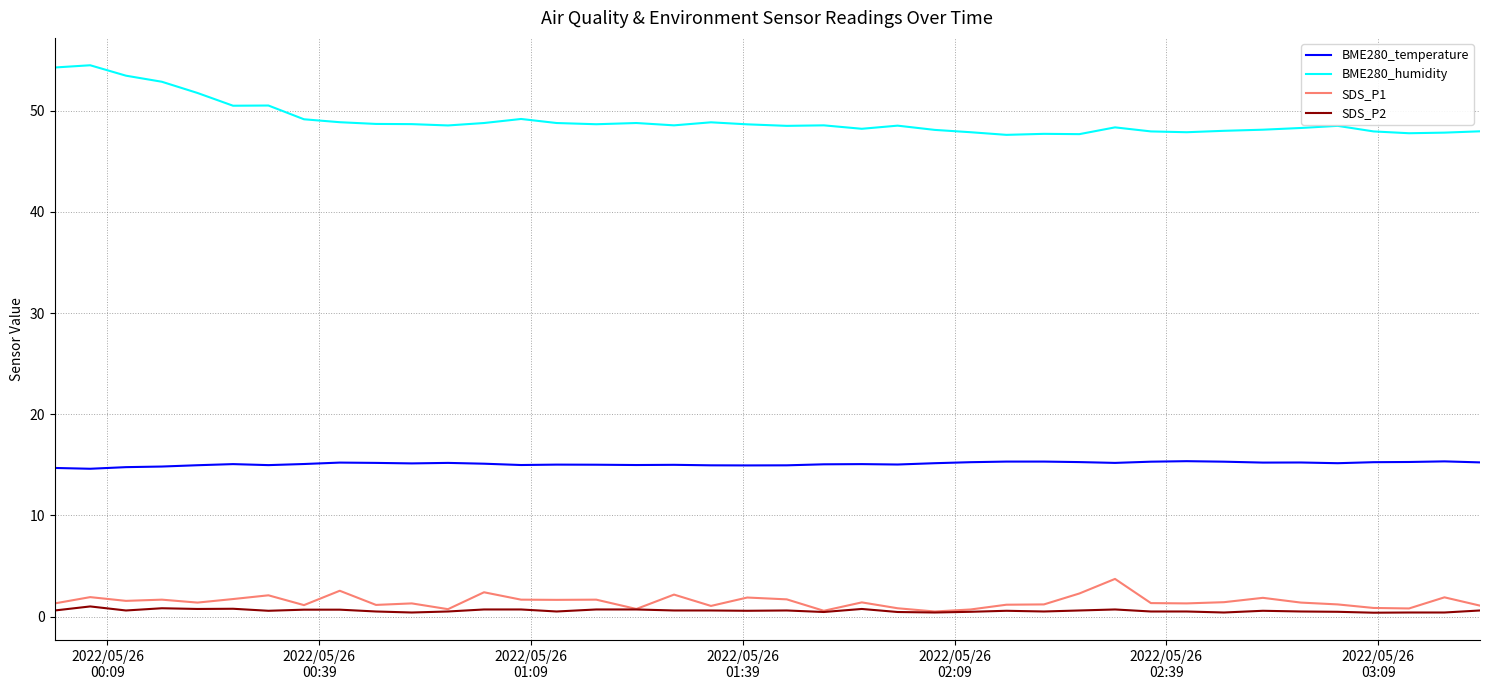

Does the chart display data point markers on the line(s)?

No